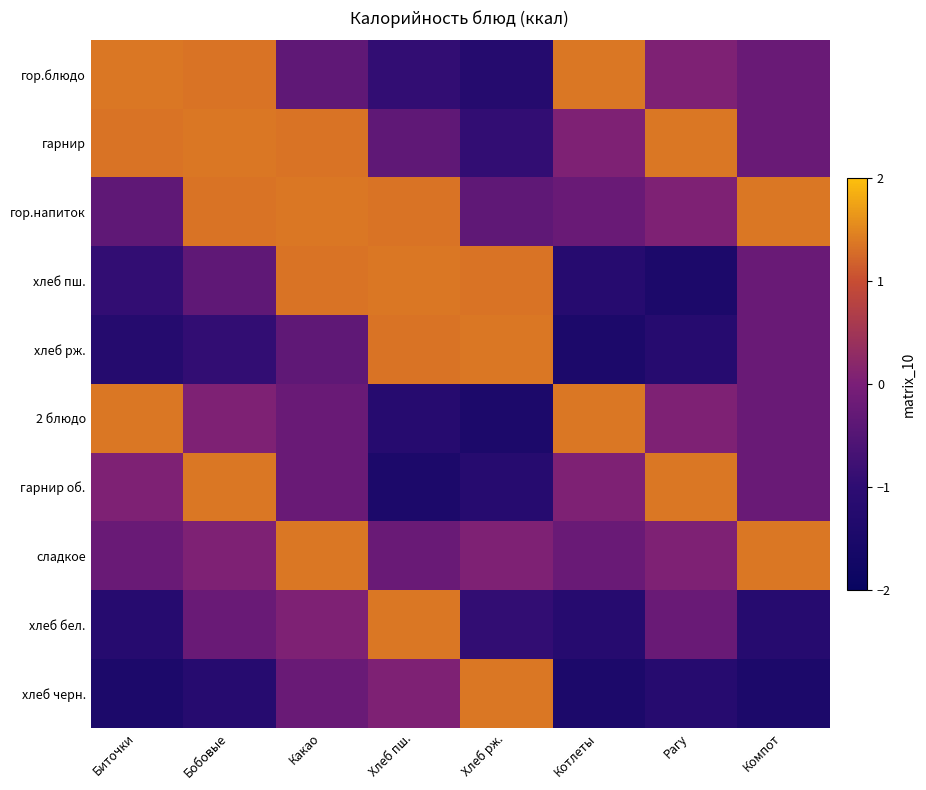

How many series are shown in this chart?

10